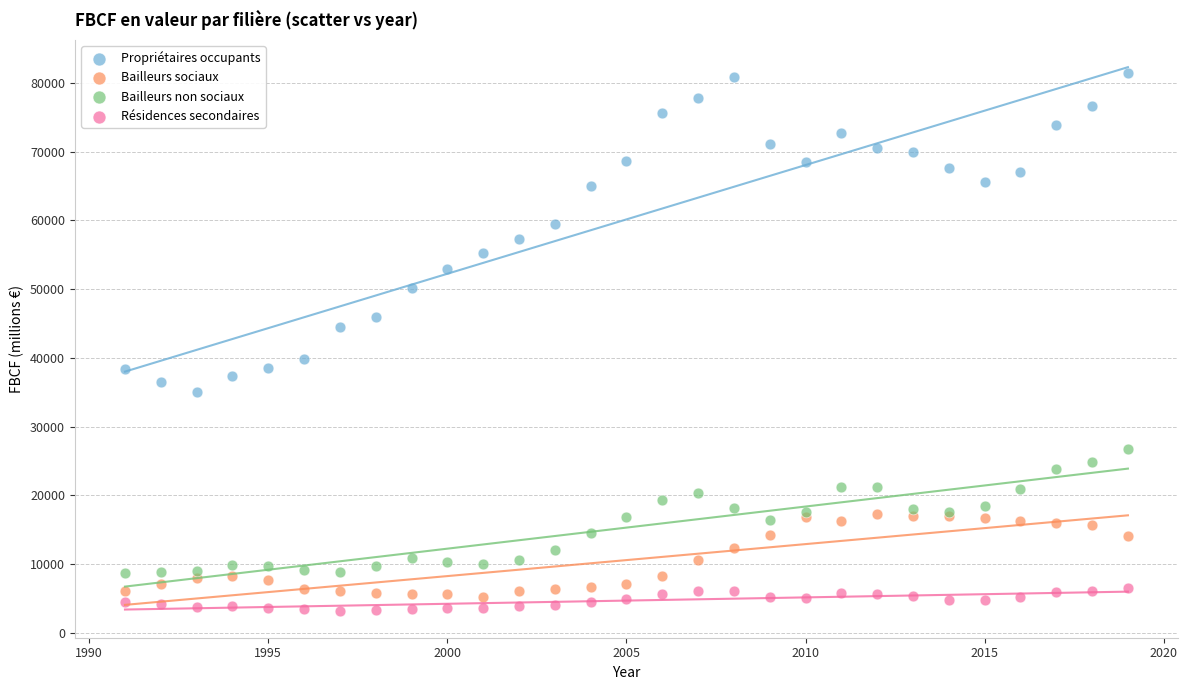

What are all the series names shown in the legend?

Propriétaires occupants, Bailleurs sociaux, Bailleurs non sociaux, Résidences secondaires